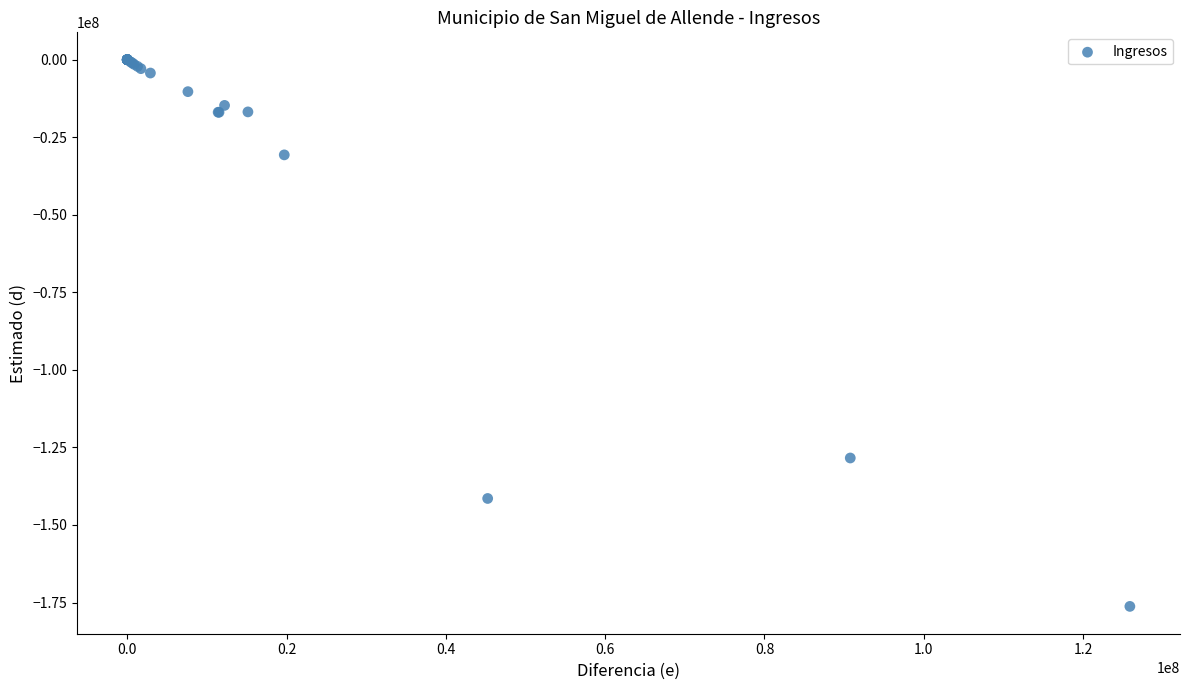

What Y value in the scatter plot is closest to -88124993?

-128411722.7